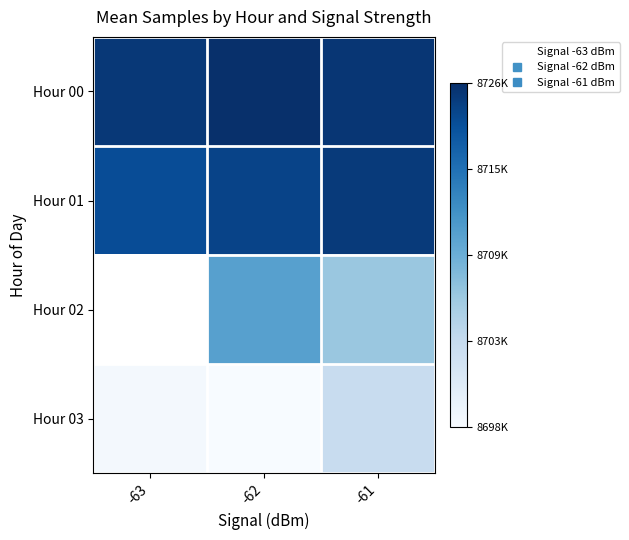

At -62, list the series in order from largest to smallest.

Hour 00, Hour 01, Hour 02, Hour 03